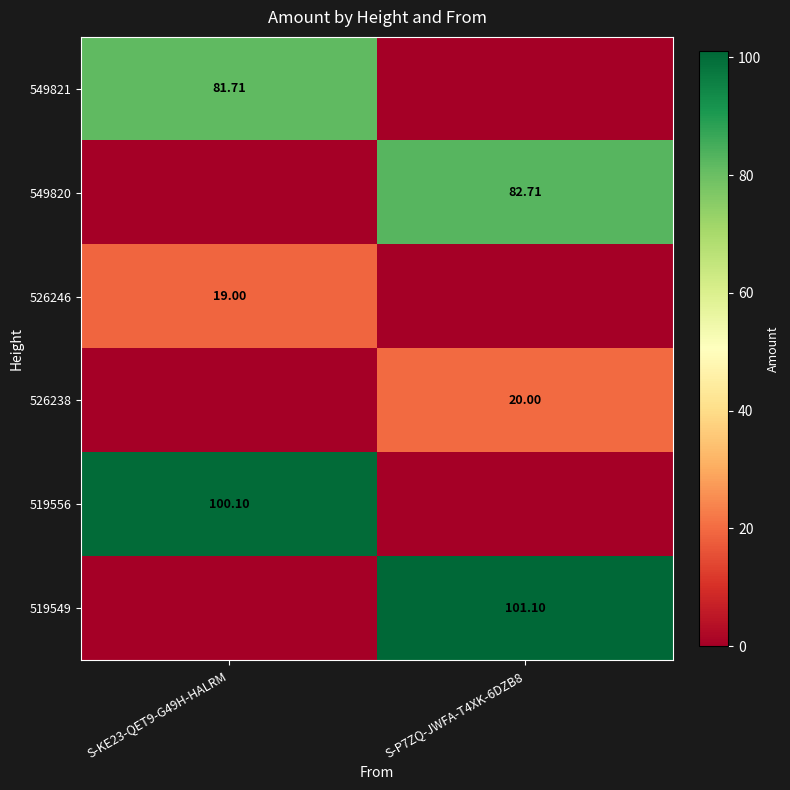

What is the sum of the 519556 values at S-KE23-QET9-G49H-HALRM and S-P7ZQ-JWFA-T4XK-6DZB8?

100.1